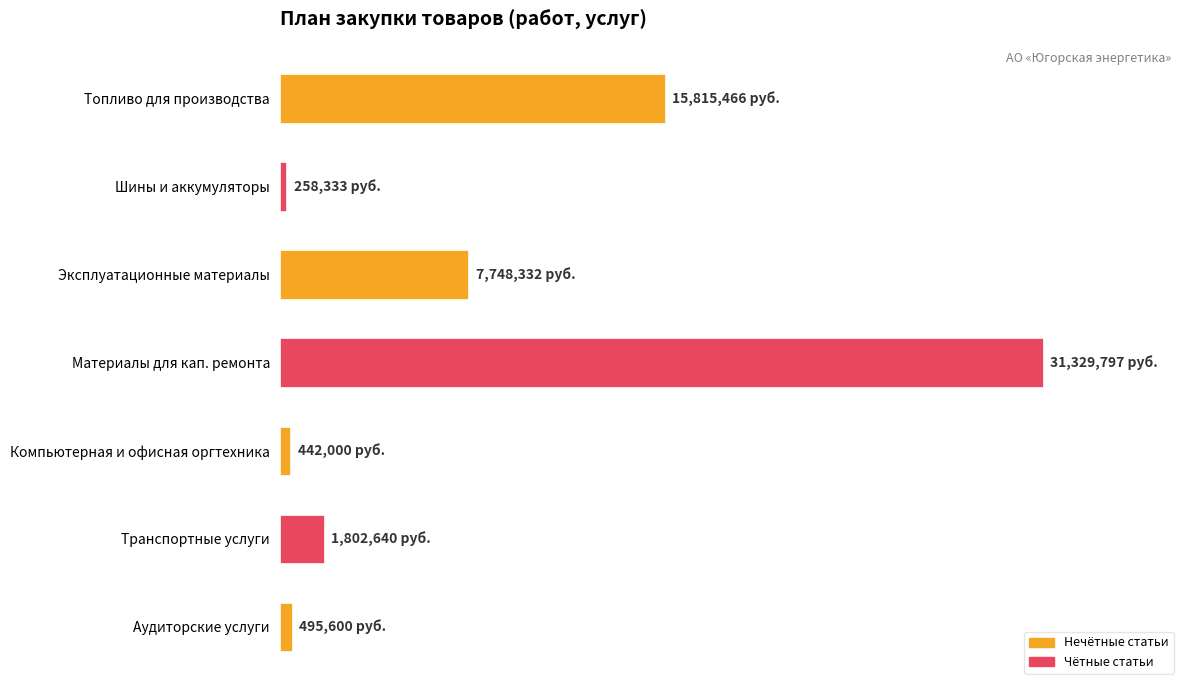

What is the sum of all values?

57892168.2